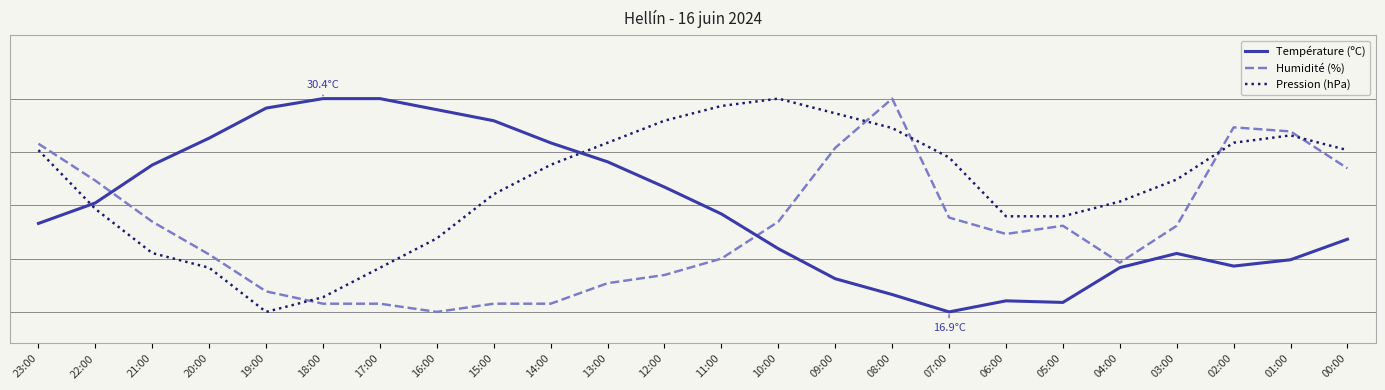

What is the approximate value of Température (ºC) at 04:00?

19.7